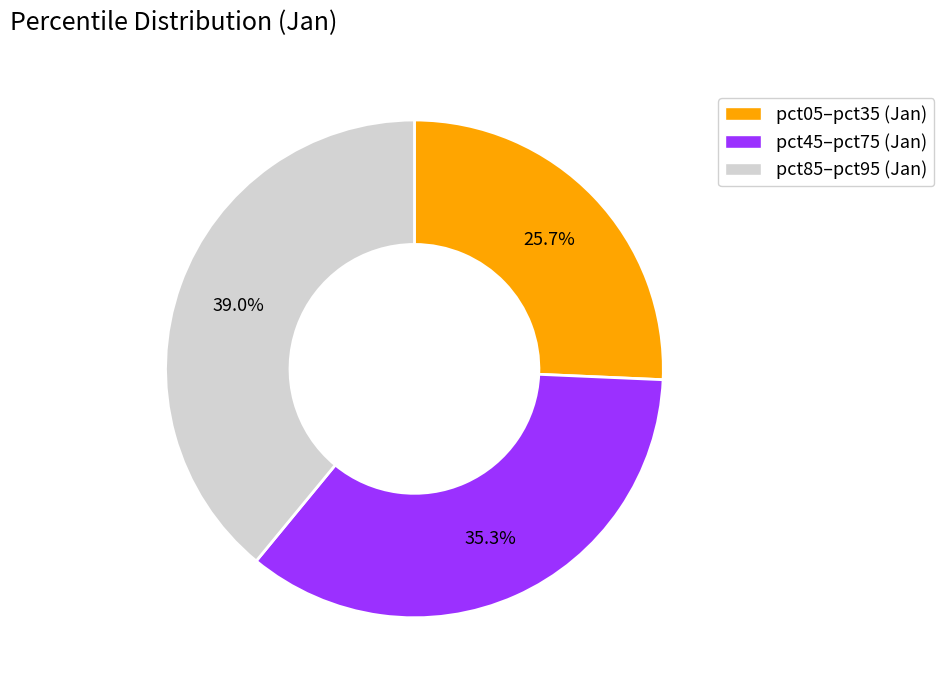

Is there a majority slice in this chart?

No